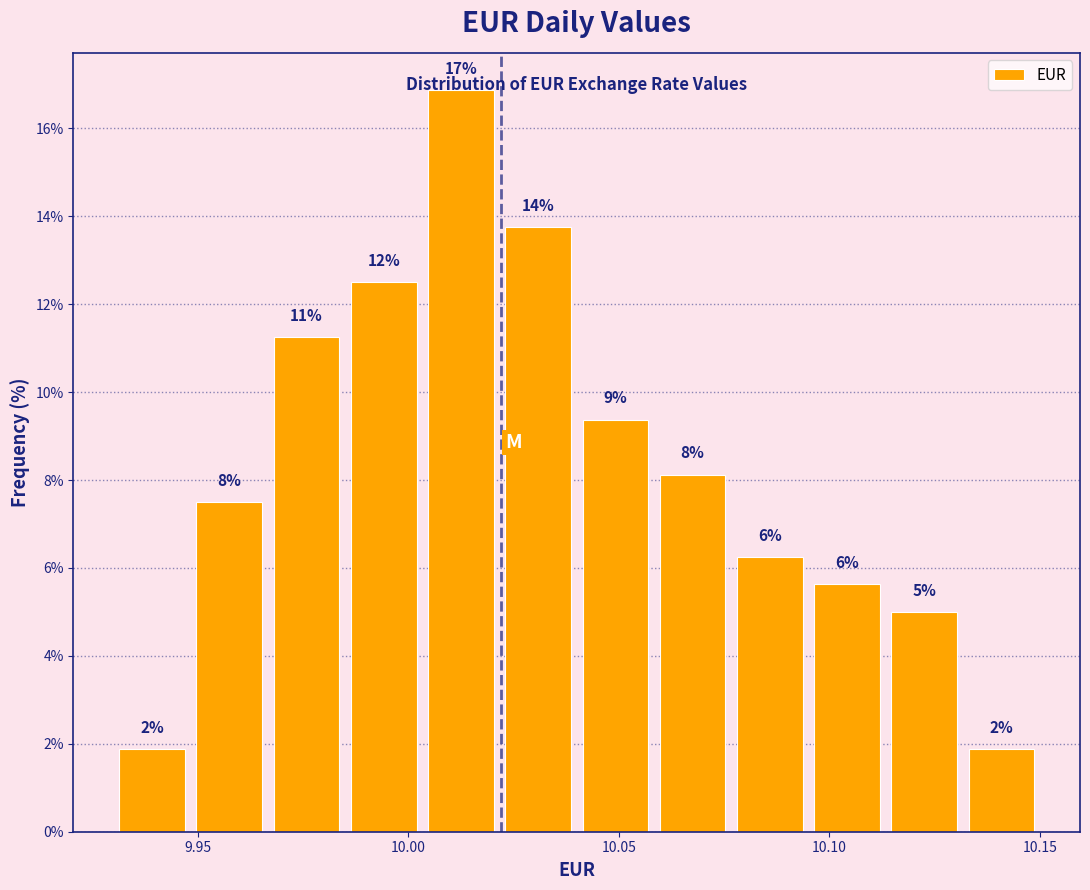

Read against the x-axis, roughly where is the centre of the tallest bar?

10.015